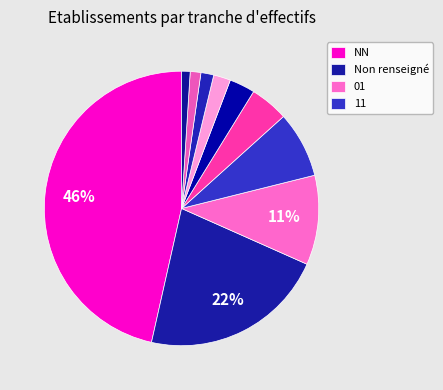

Count the number of slices in the pie.

10